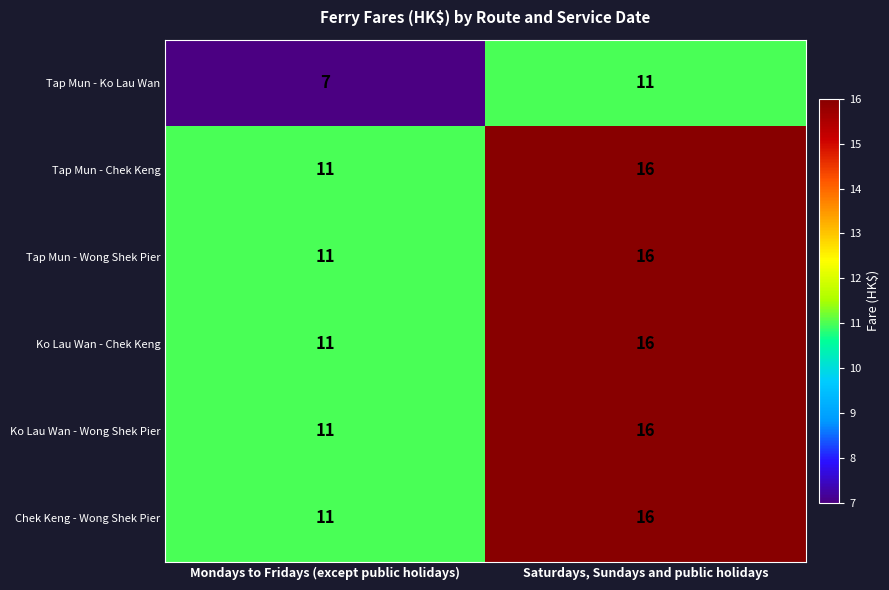

What is the total value across all series at Saturdays, Sundays and public holidays?

91